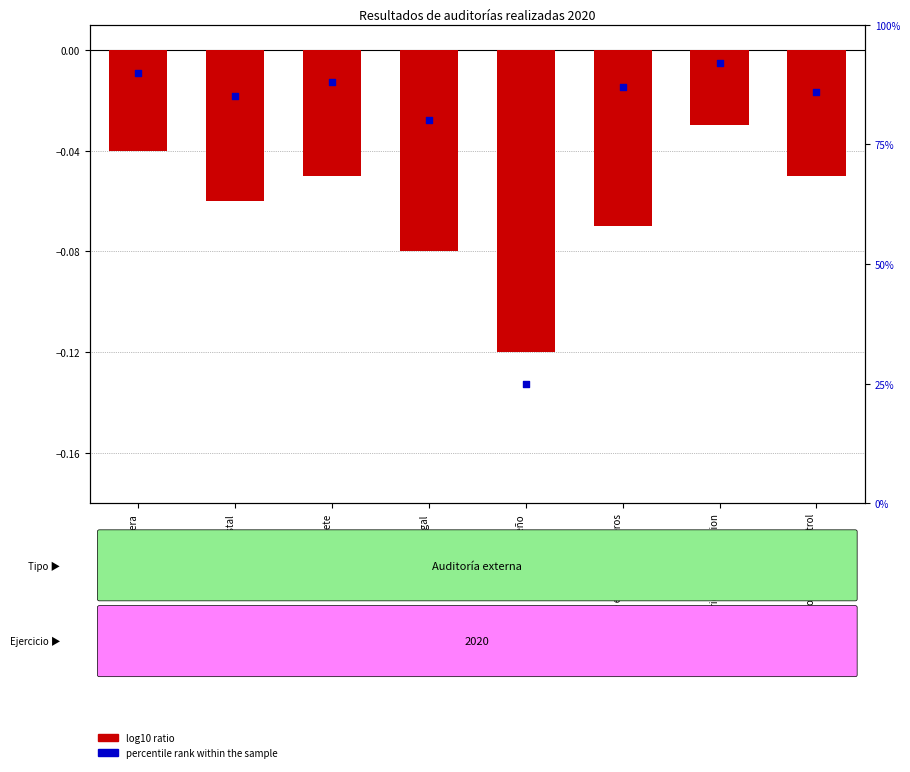

Which series contains the highest Y value?

percentile rank within the sample